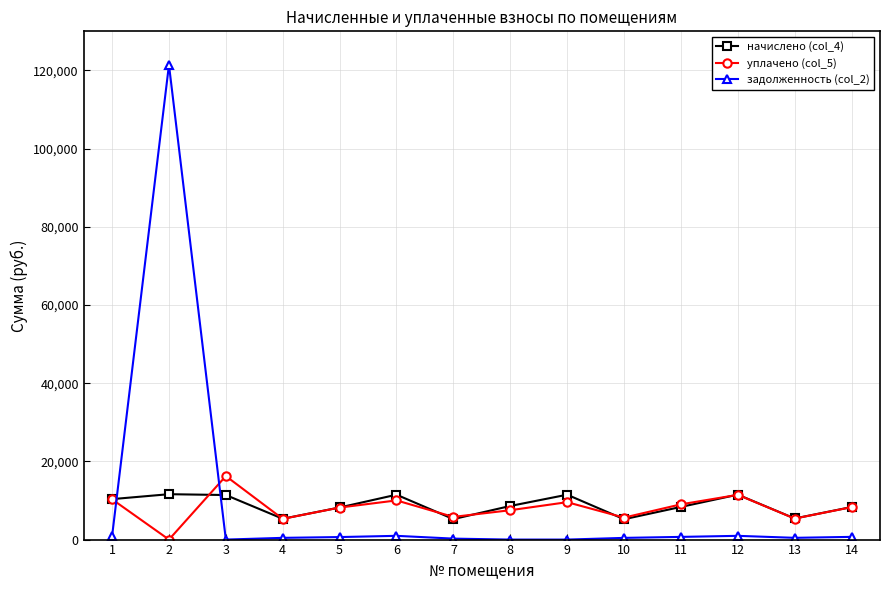

What is the spread (max minus min) of values at 1?

9485.5